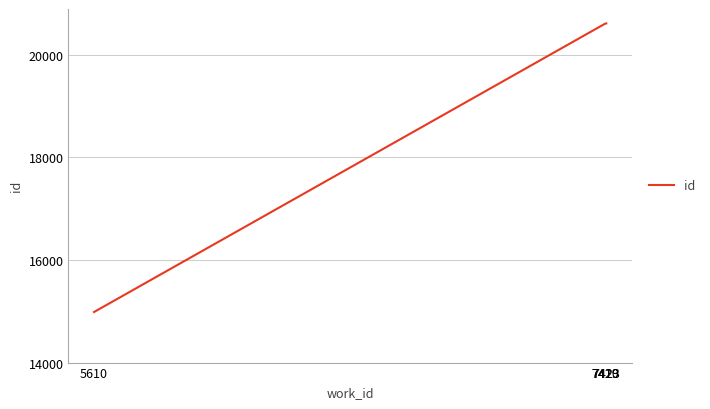

What is the sum of the values at 7419 and 7423?

41222